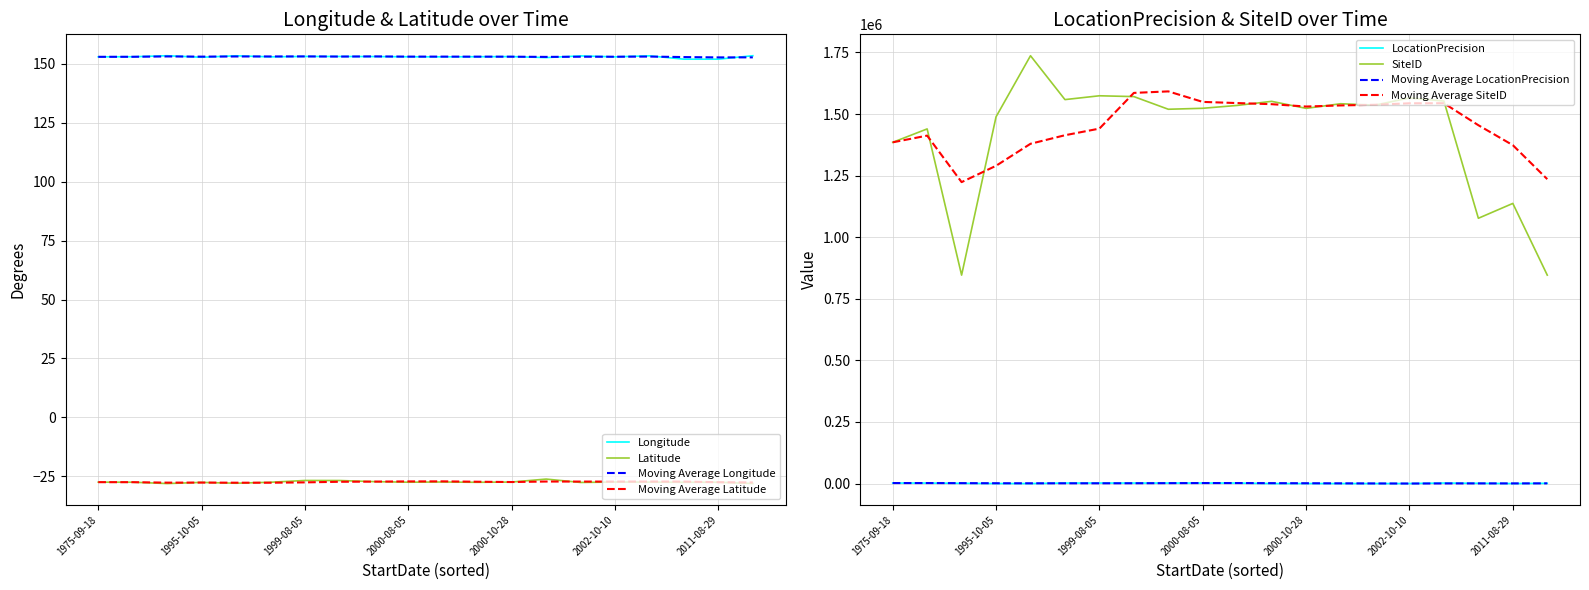

Does the chart have visible grid lines?

Yes